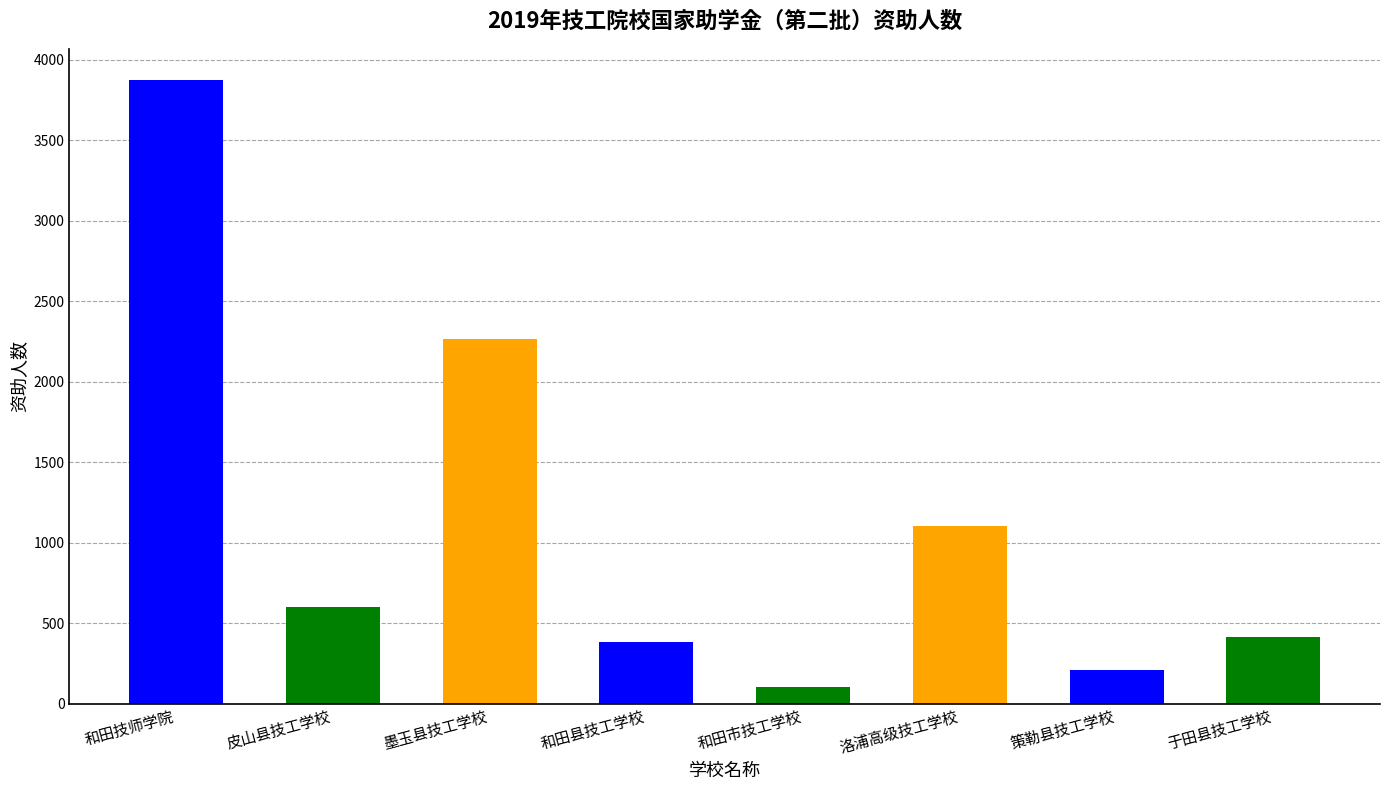

Read the value at 策勒县技工学校, to the nearest 50.

200